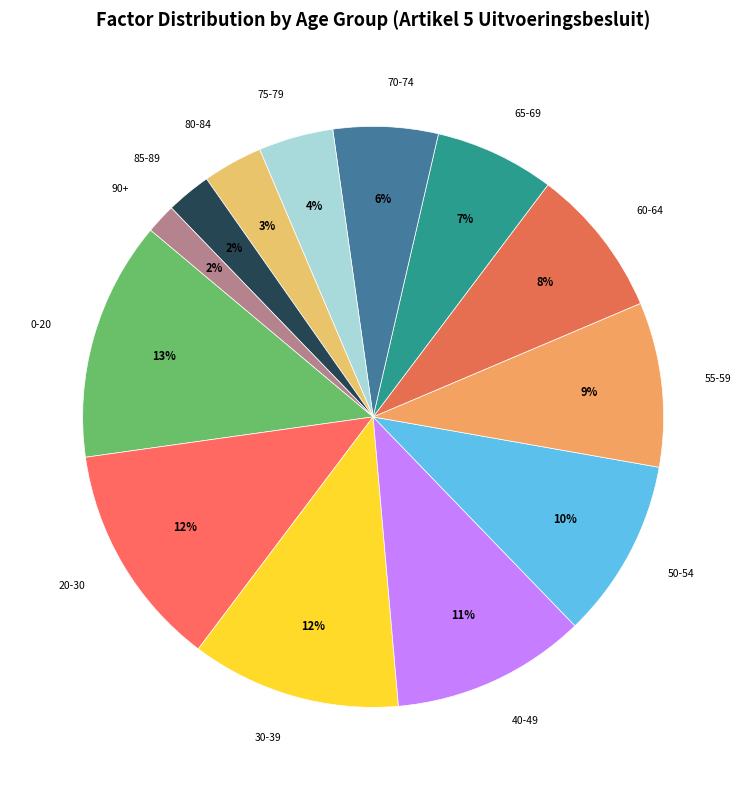

Count the number of slices in the pie.

13